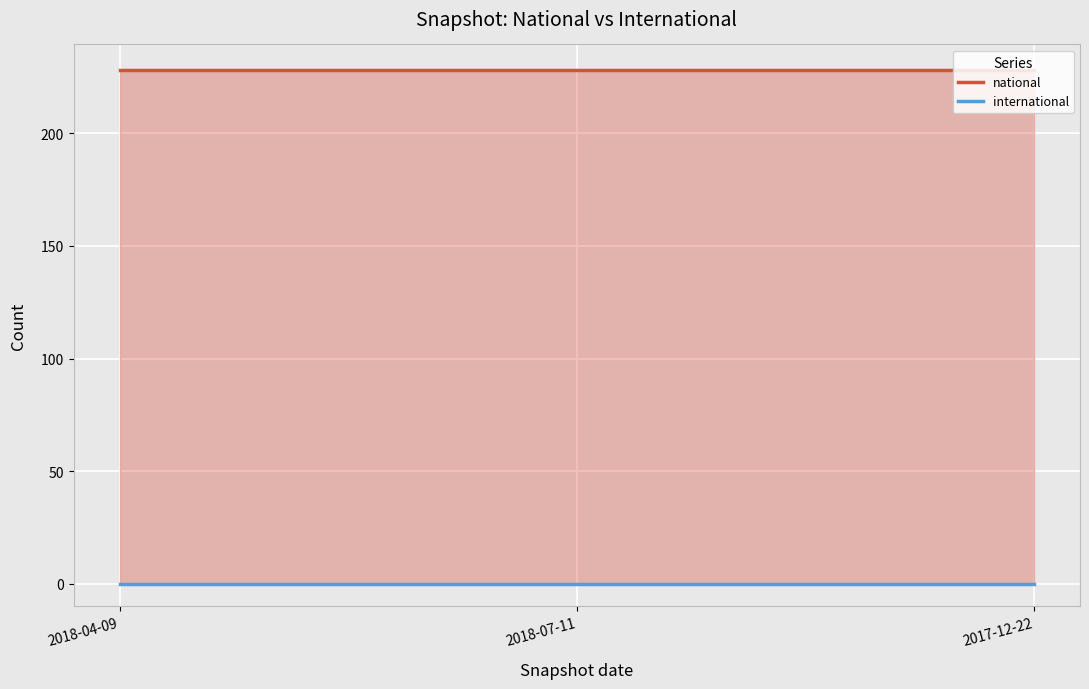

Does the chart display data point markers on the line(s)?

No